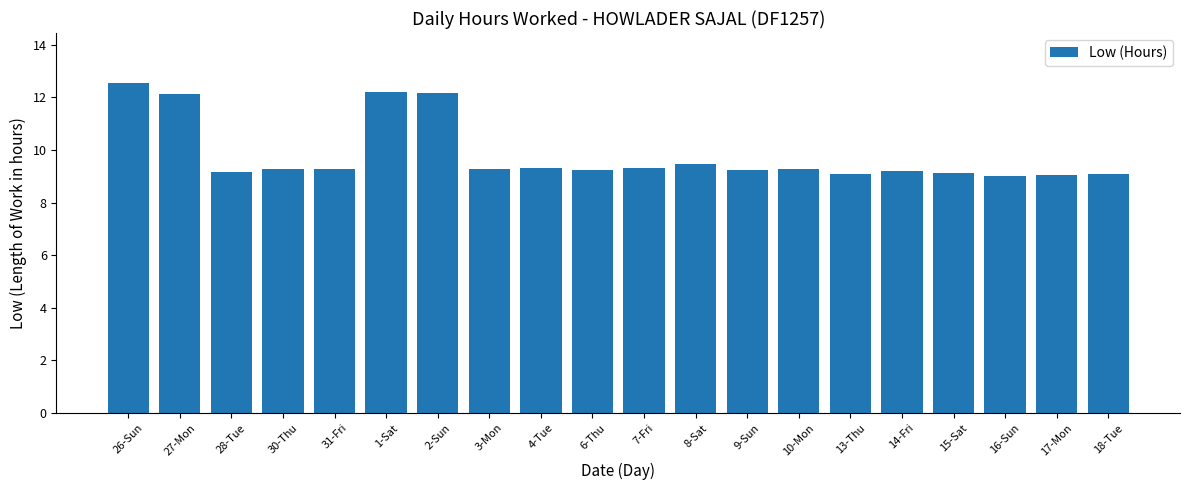

At which label is the value closest to 10?

8-Sat